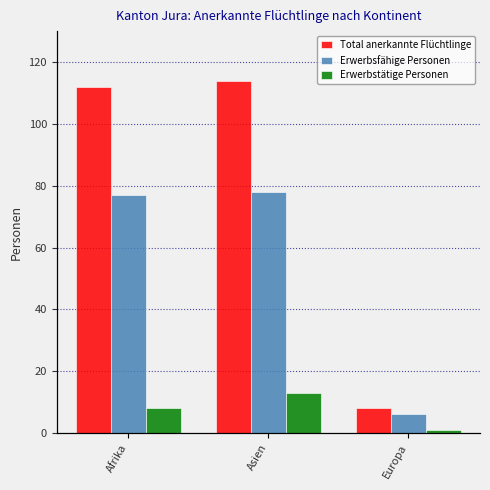

What is the difference between the maximum and minimum values in the Erwerbsfähige Personen series?

72